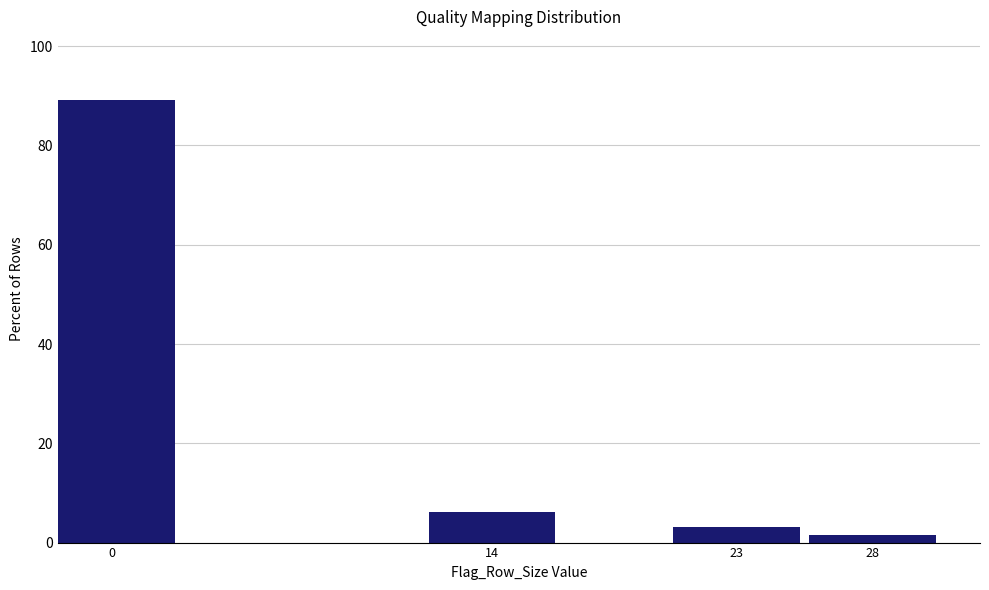

What is the change in value from 0 to 23?

-85.9